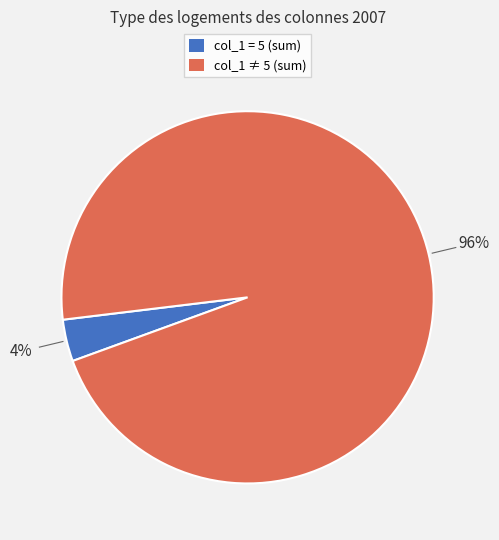

To the nearest percent, what is the average slice percentage?

50%